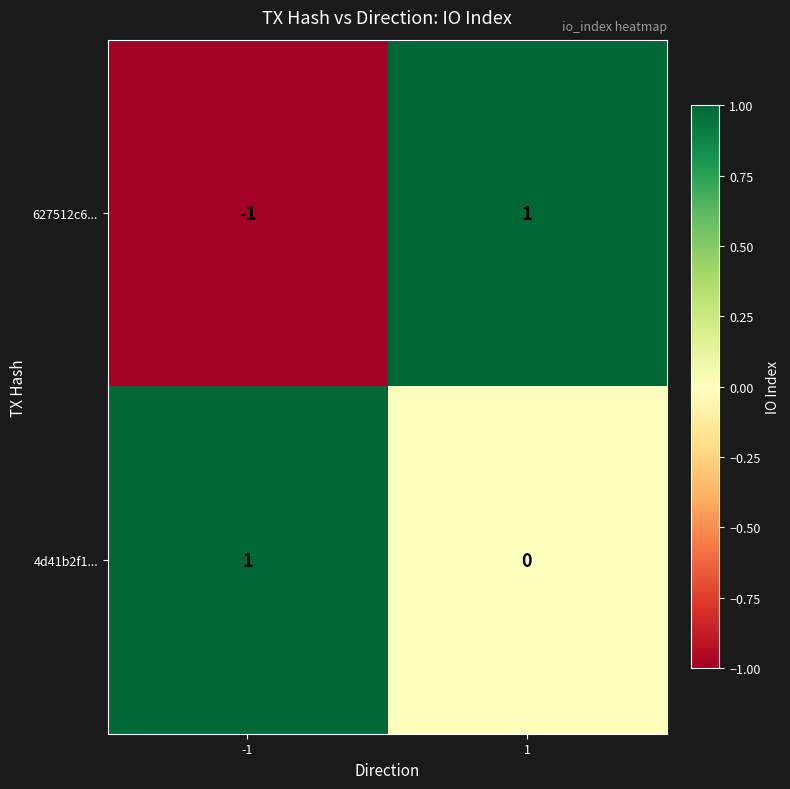

Which series has the largest range (max minus min)?

627512c6...